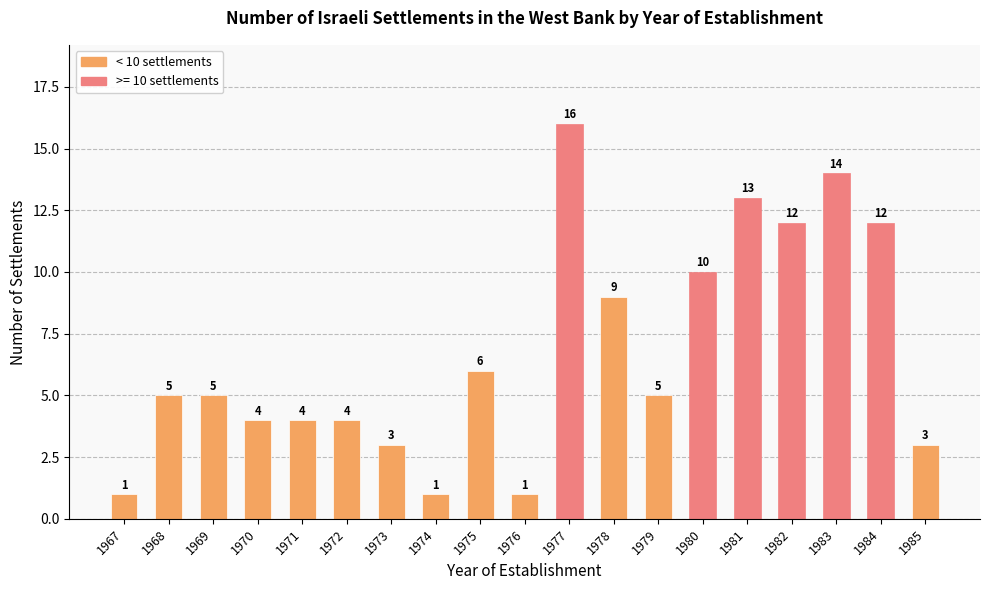

What is the change in value from 1977 to 1981?

-3